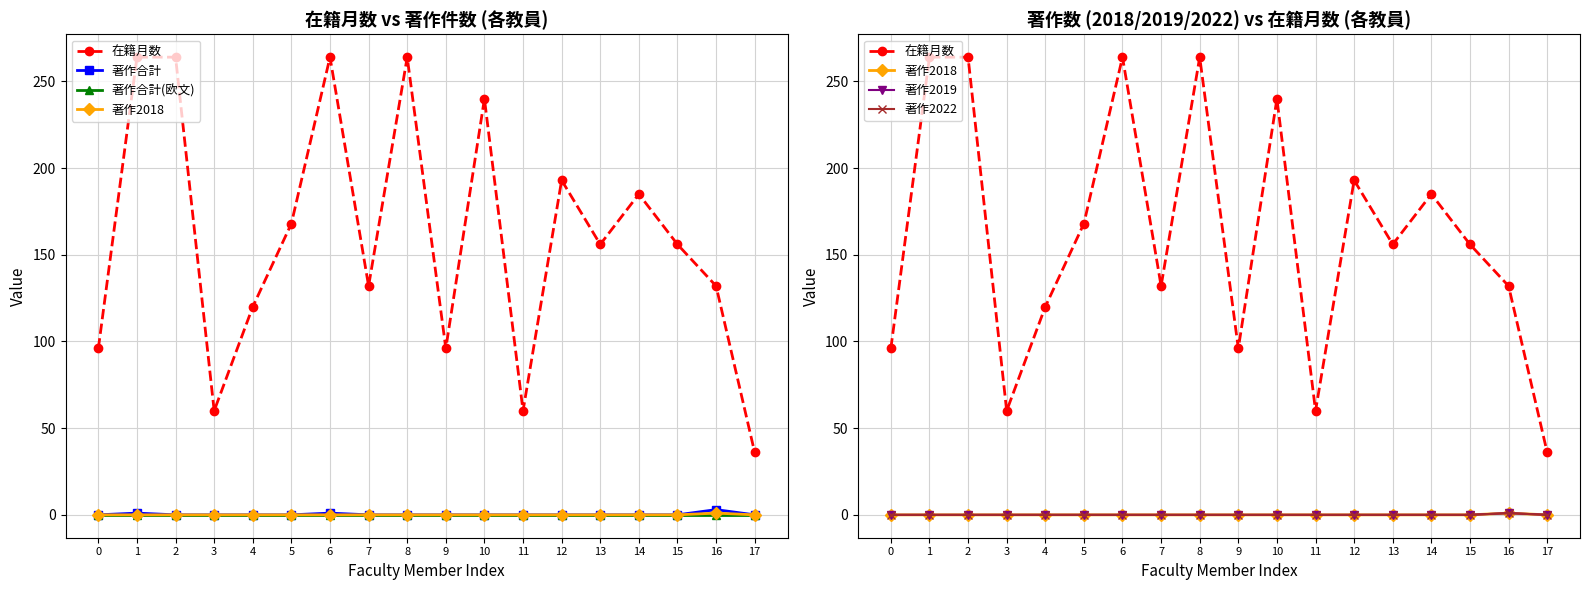

True or false: 著作合計(欧文) and 著作2018 cross at least once.

False